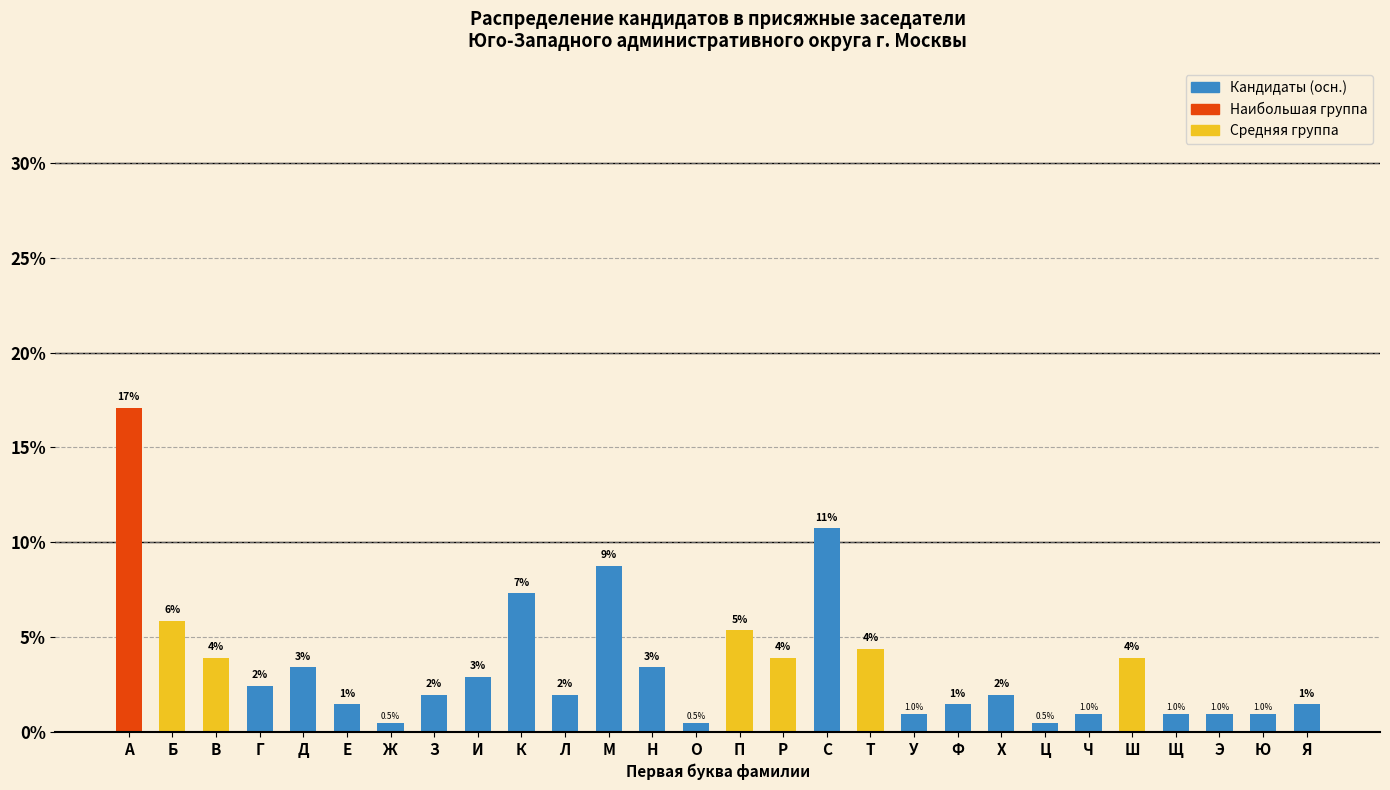

What is the change in value from Р to Х?

-2.0